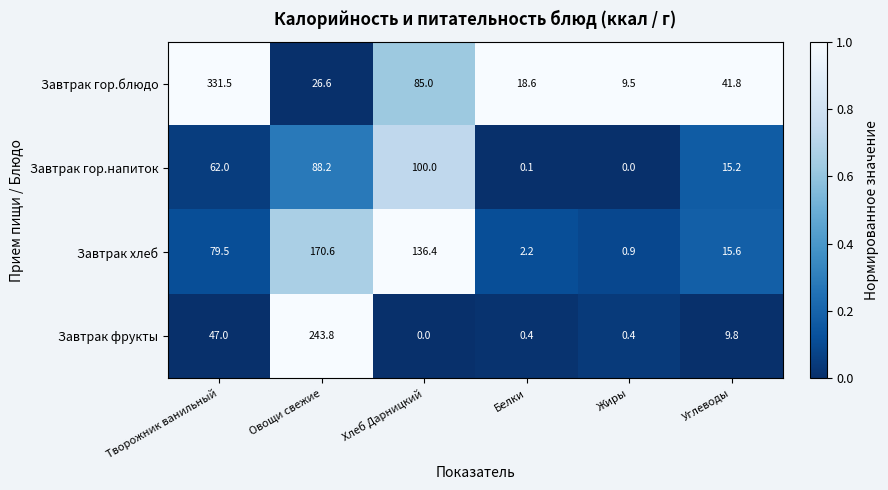

Read the Завтрак гор.блюдо value at Жиры.

9.5